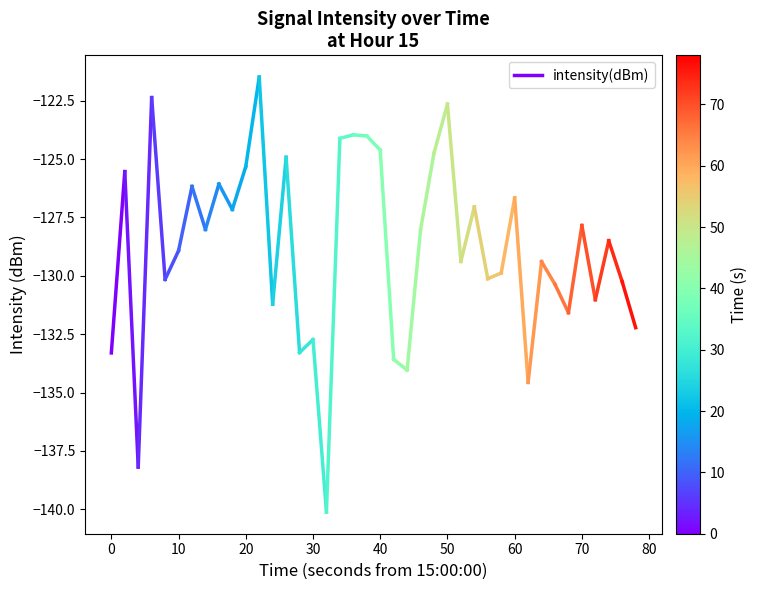

What is the average value?

-129.4